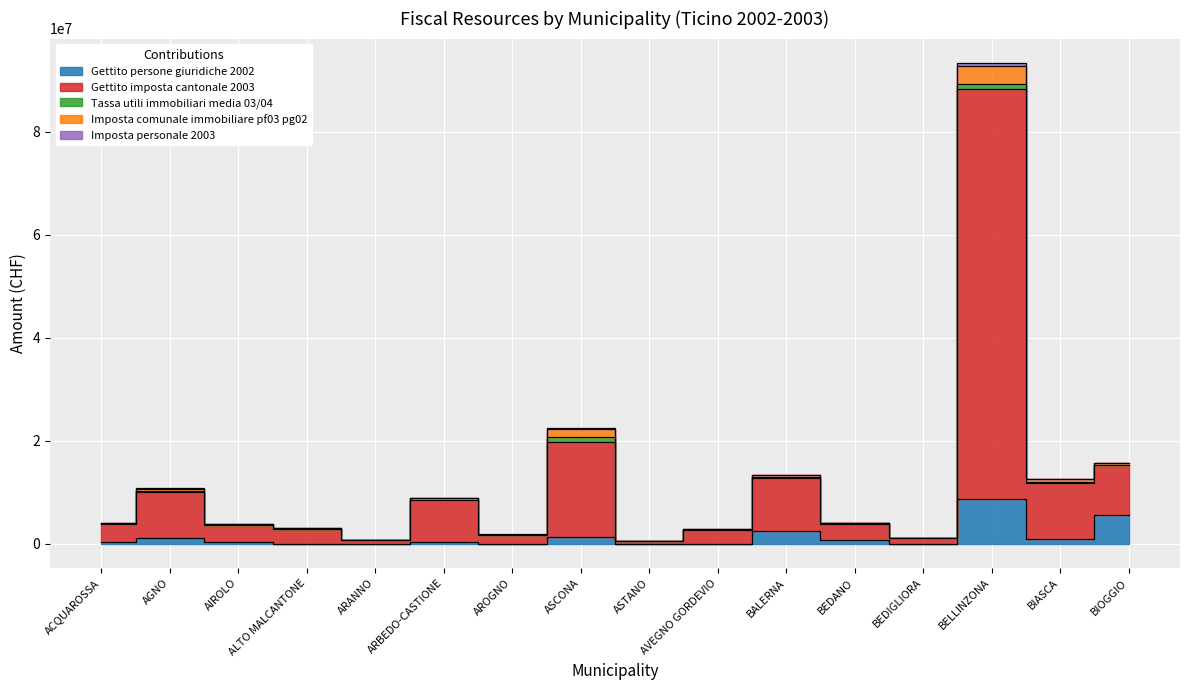

Where is Gettito imposta cantonale 2003 nearest to the value 47019658?

ASCONA